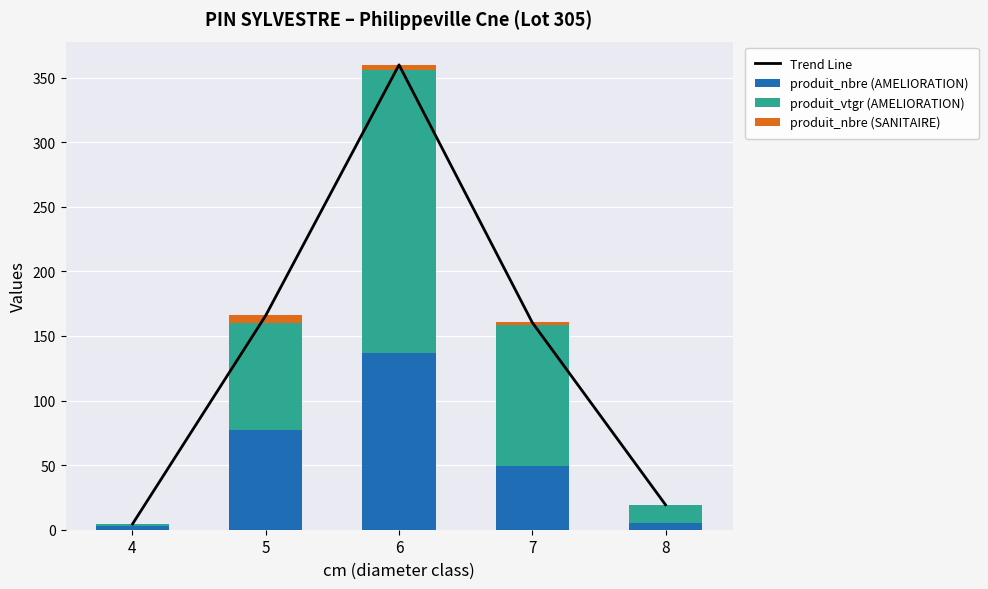

What is the difference between the maximum and minimum values in the produit_nbre (SANITAIRE) series?

6.0